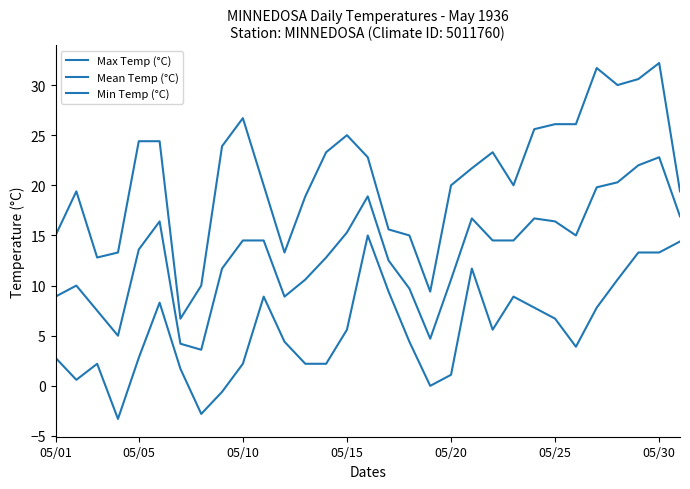

Does the chart display data point markers on the line(s)?

No